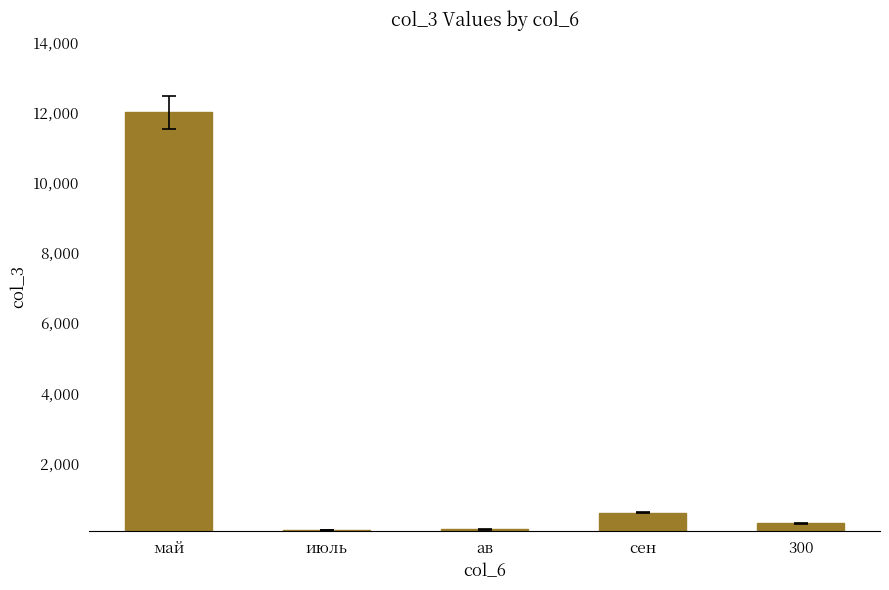

The chart shows a value of 300 at 300. True or false?

True